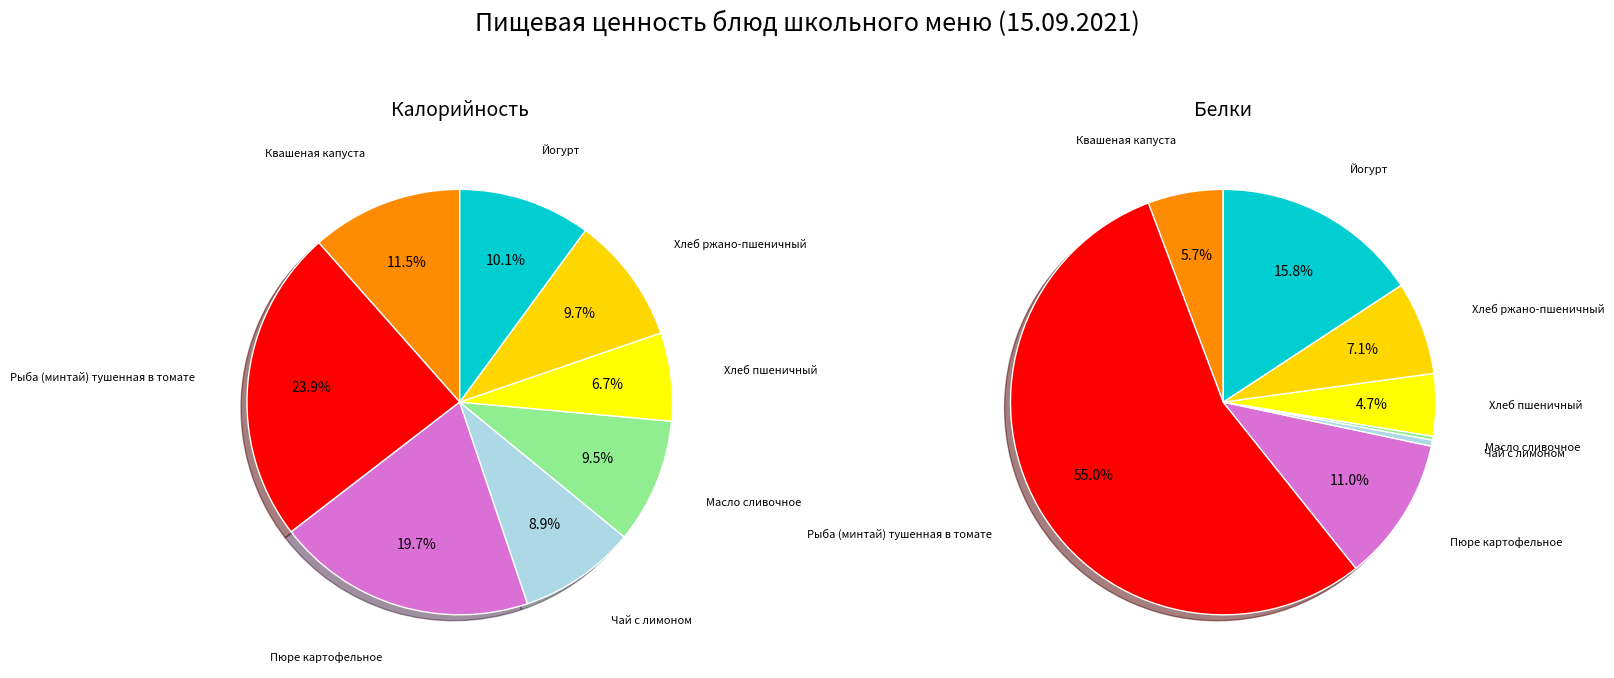

Approximately how many times larger is the value at Йогурт compared to Хлеб ржано-пшеничный?

1.0